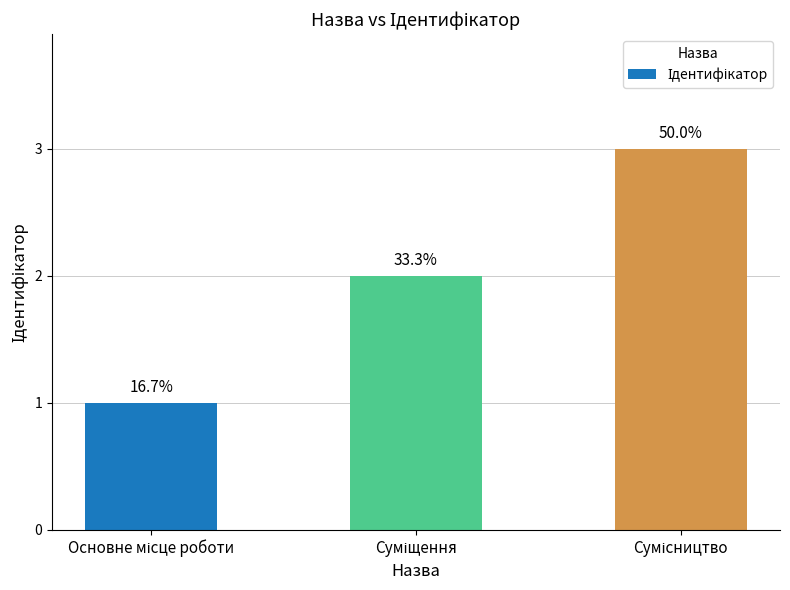

Approximately how many times larger is the value at Сумісництво compared to Основне місце роботи?

3.0